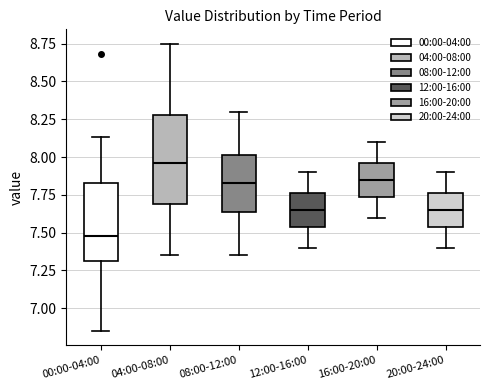

Which box's median line is the highest?

04:00-08:00